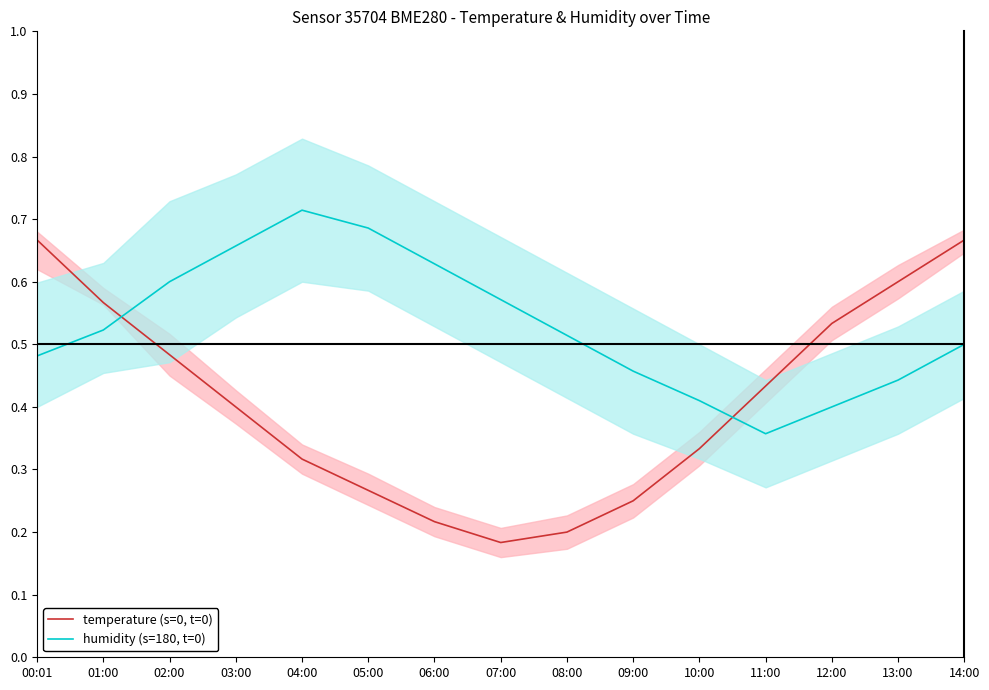

List the labels in order of temperature (s=0, t=0) value, largest first.

00:01, 14:00, 13:00, 01:00, 12:00, 02:00, 11:00, 03:00, 10:00, 04:00, 05:00, 09:00, 06:00, 08:00, 07:00